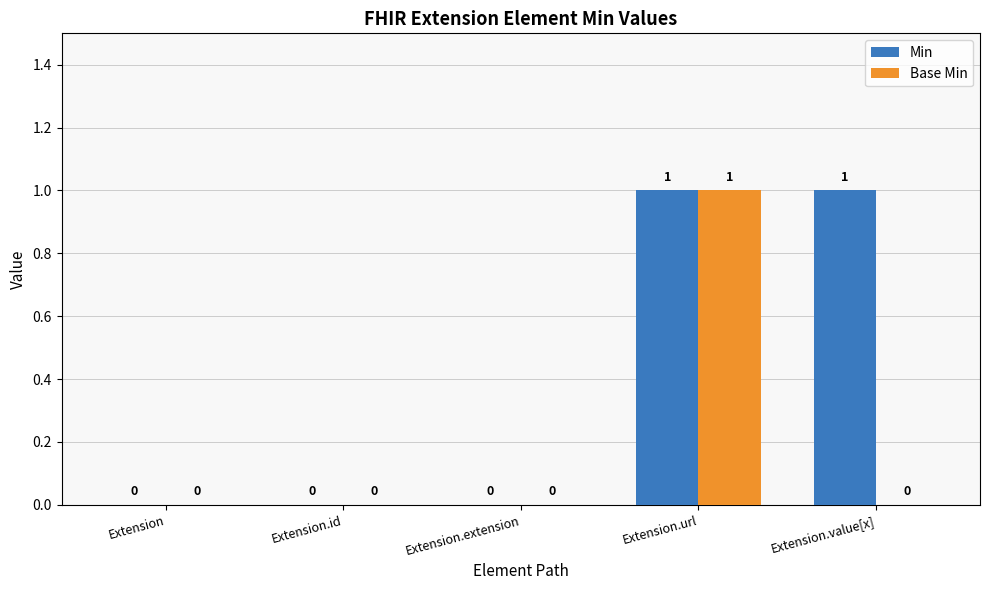

What are all the series names shown in the legend?

Min, Base Min